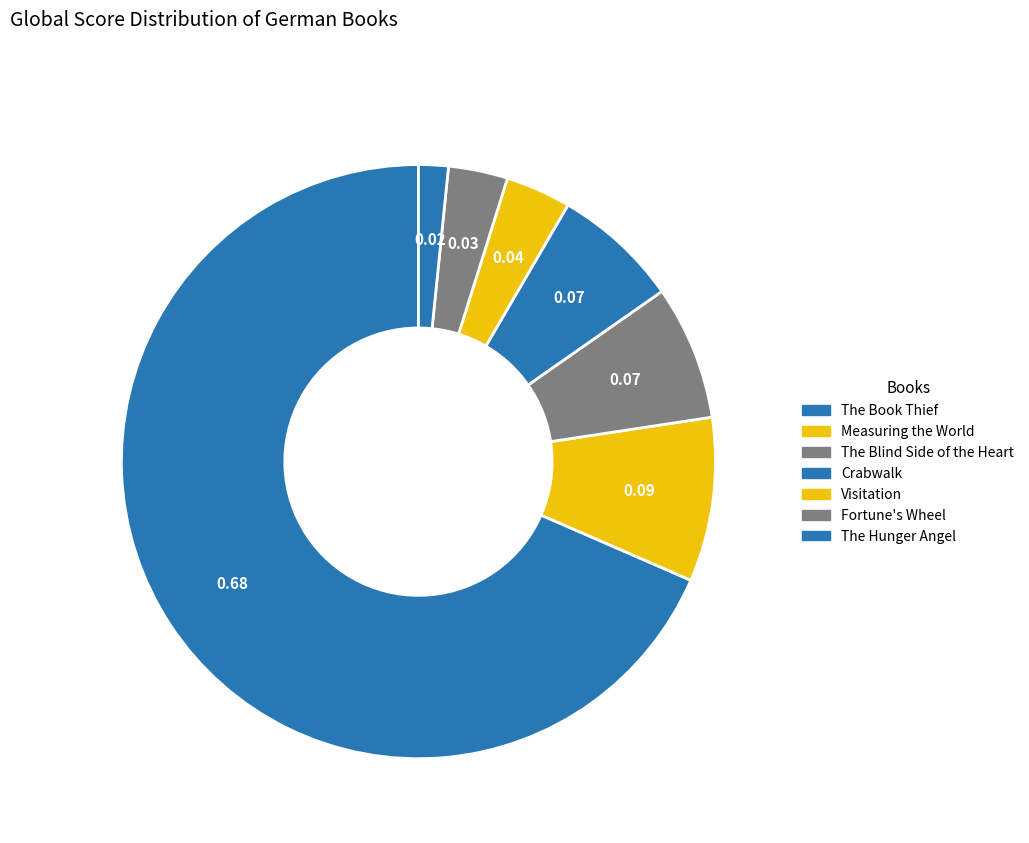

To the nearest percent, what portion does Crabwalk represent?

7%